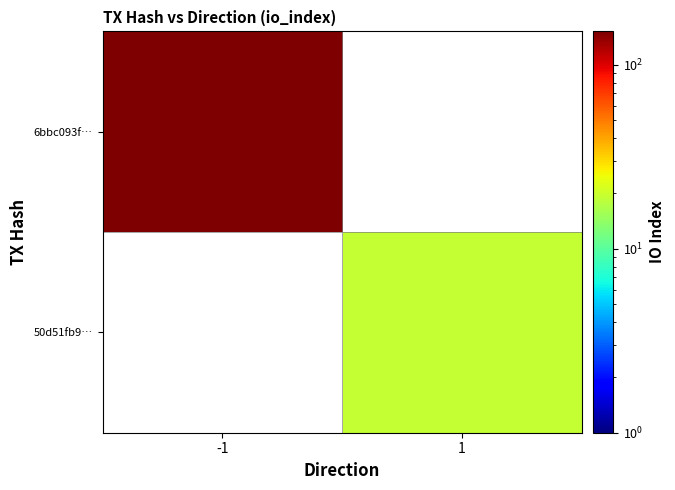

Count the number of categories in the chart.

2